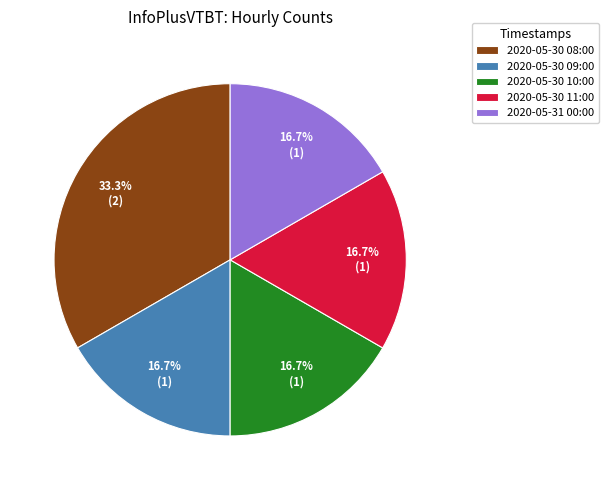

The 2020-05-30 11:00 slice represents 4% of the pie. True or false?

False